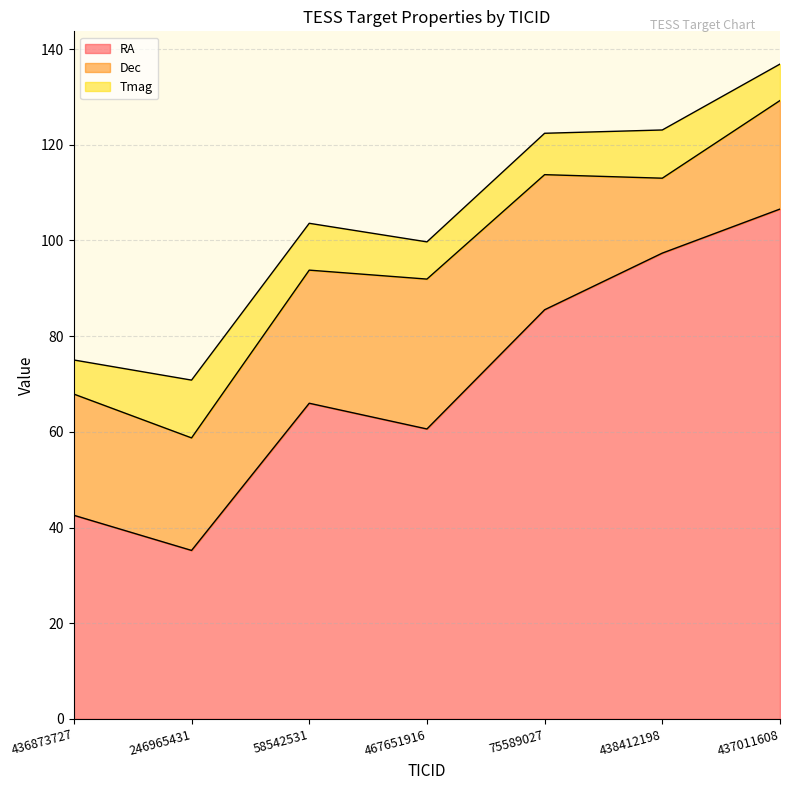

How many data points in Tmag are above 8?

4